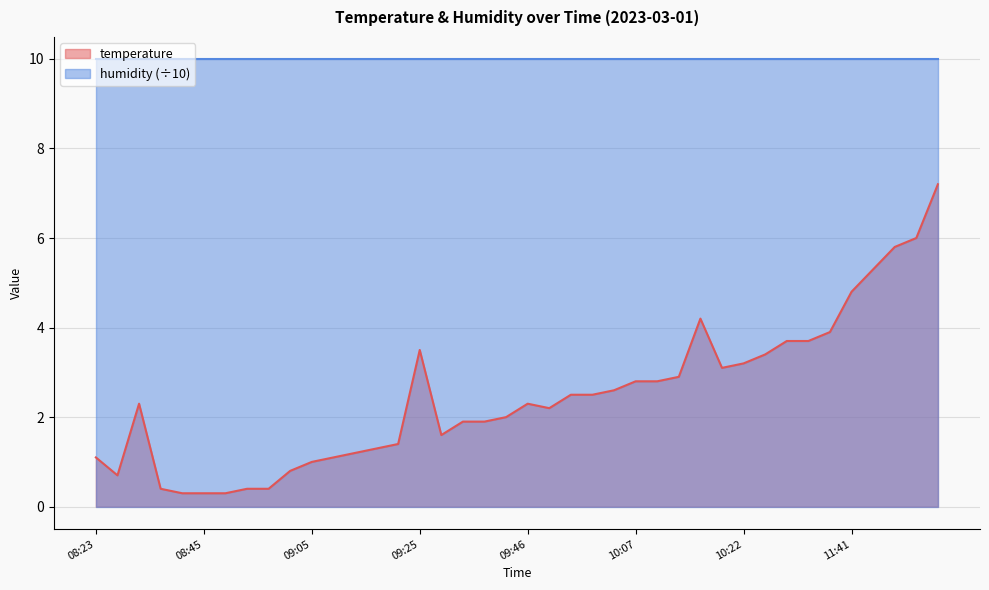

What position from the left is 10:36?

33